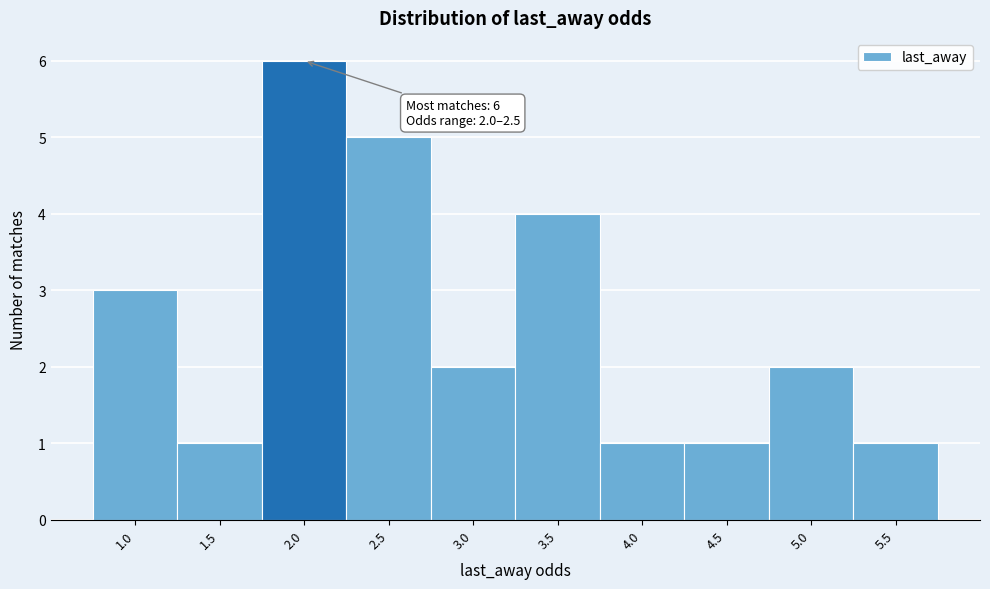

Reading right to left, what are all the values shown in this chart?

1	2	1	1	4	2	5	6	1	3